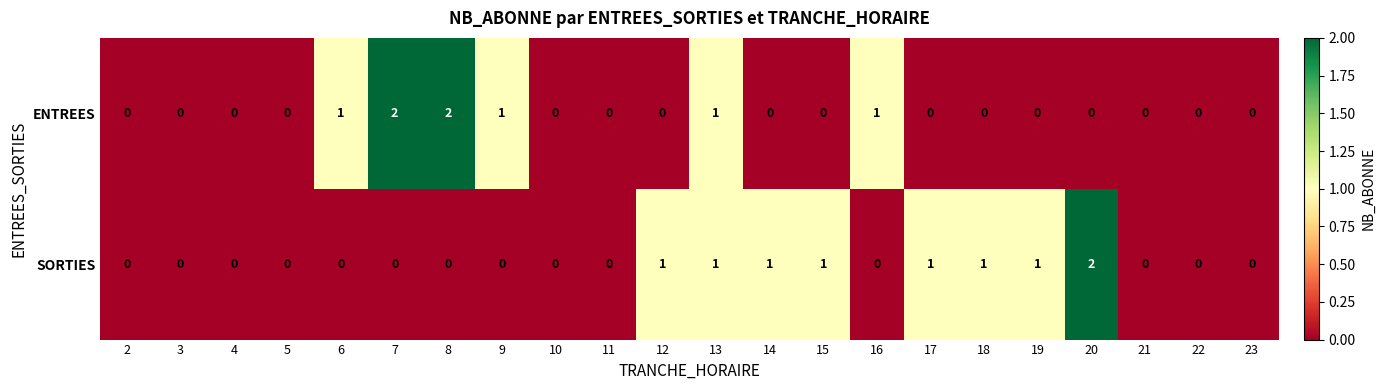

How many ENTREES values are between 0 and 1?

20